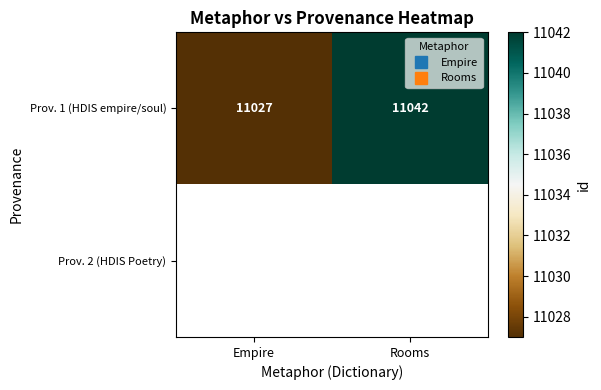

At which label is Prov. 1 (HDIS empire/soul) closest to 11034?

Empire